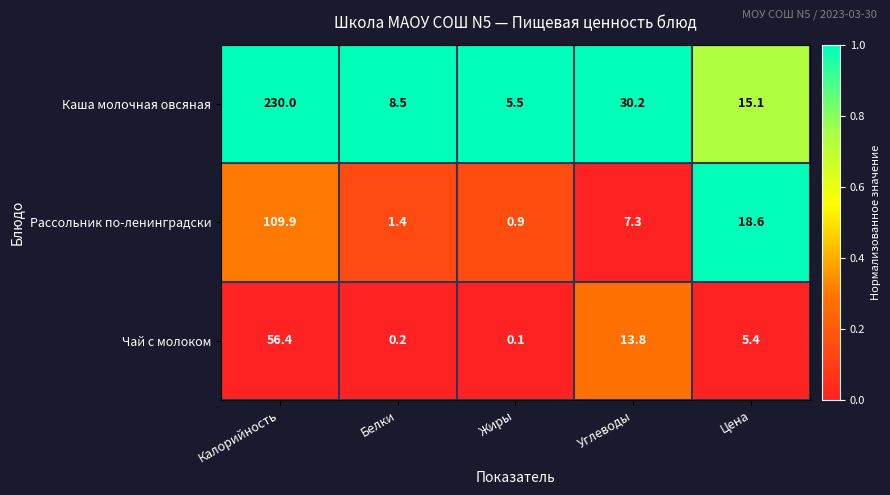

Reading left to right, what are all the values shown in this chart?

Каша молочная овсяная: 230.0	8.5	5.5	30.2	15.1
Рассольник по-ленинградски: 109.9	1.4	0.9	7.3	18.6
Чай с молоком: 56.4	0.2	0.1	13.8	5.4